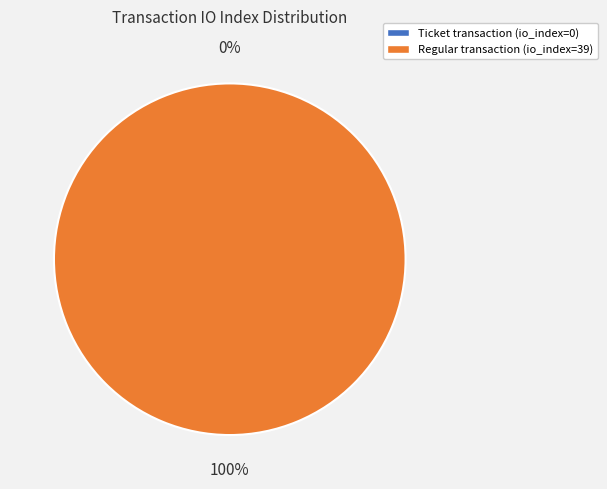

What percentage is the tx_index_39 slice, to the nearest percent?

100%